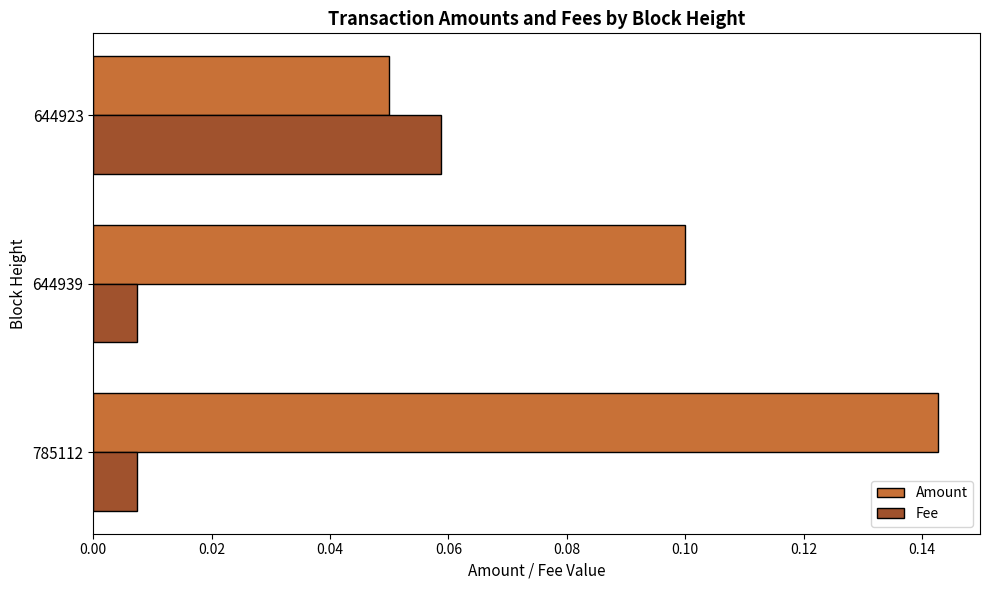

Is the value of Amount at 785112 greater than the value of Fee at 644939?

Yes